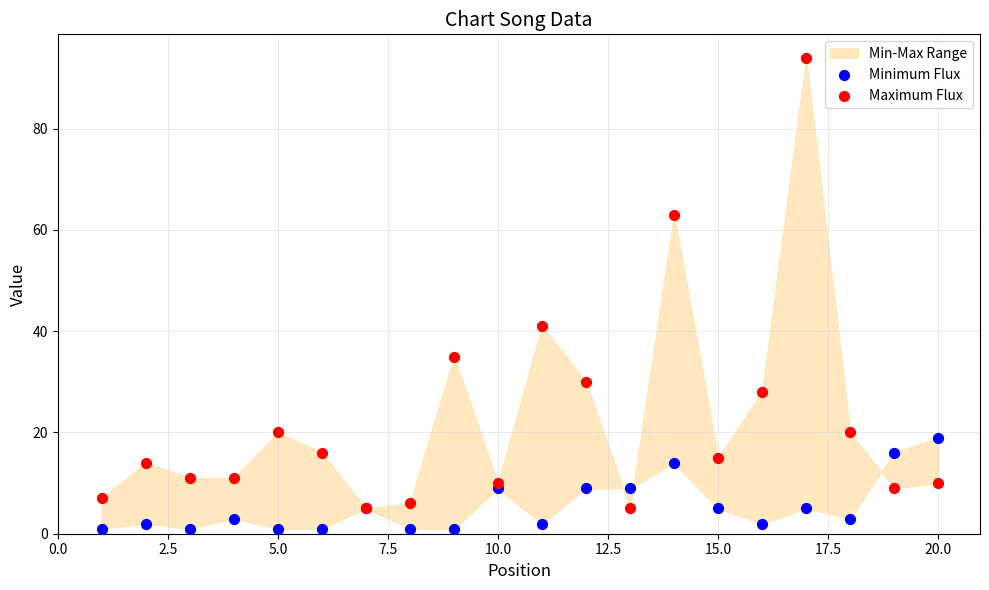

Which series has the widest spread of Y values?

Maximum Flux